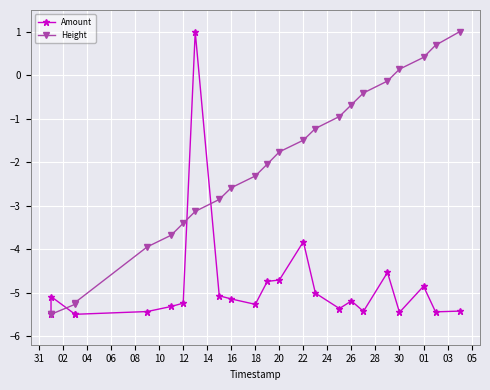

The Amount series shows -5.2 at 12. True or false?

True